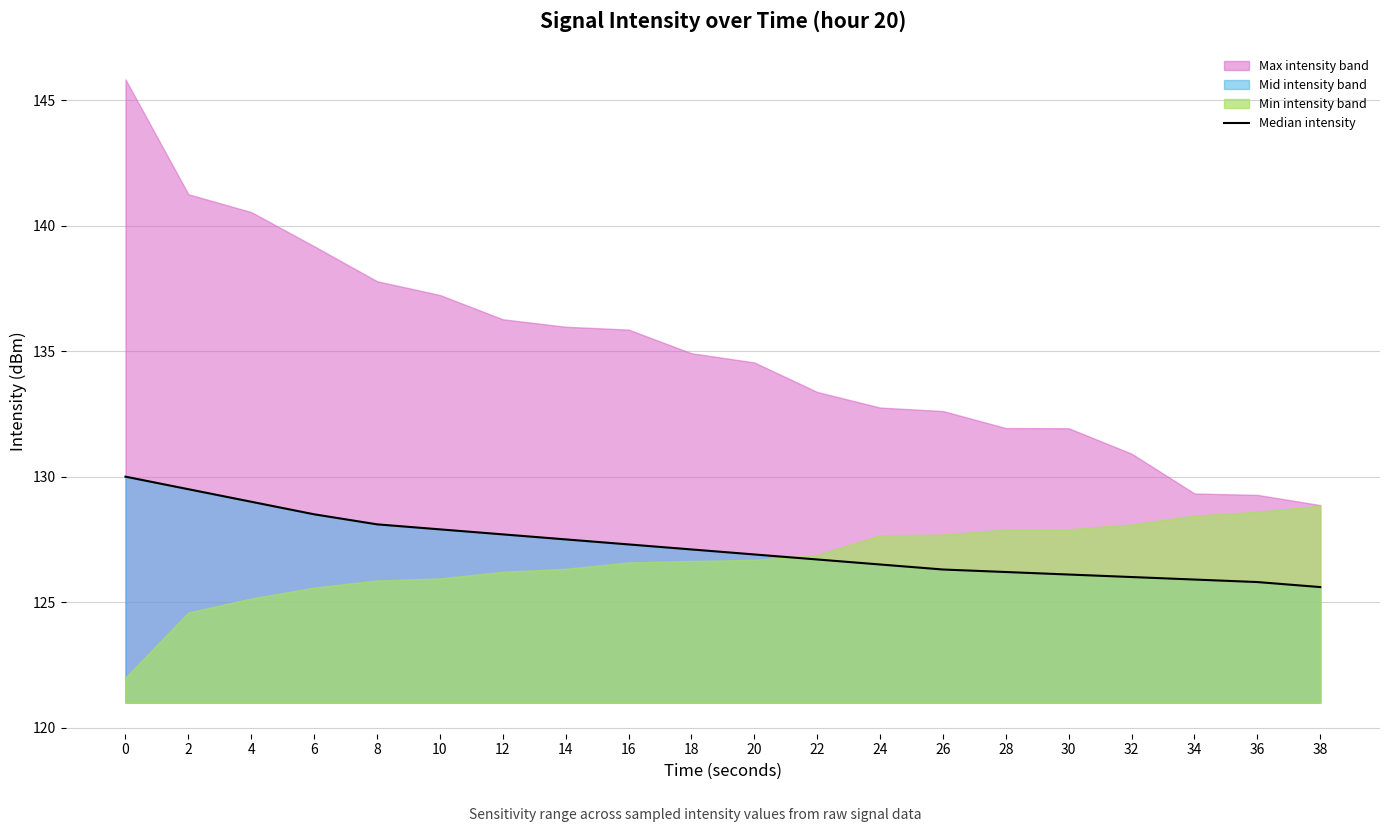

What is the ratio of the value at 6 to the value at 0?

1.0